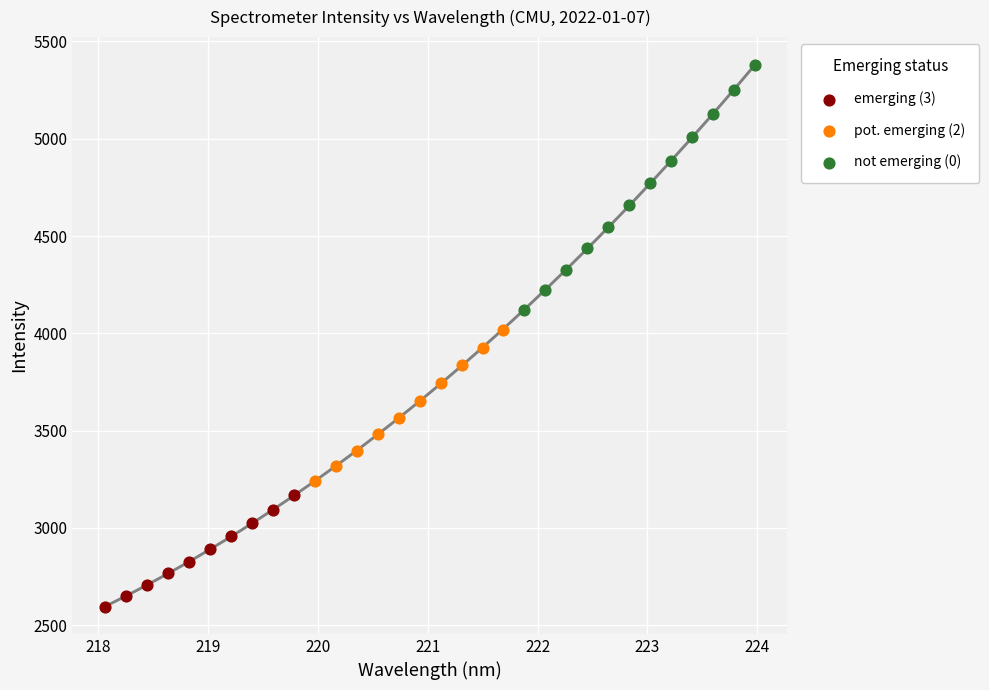

Which series contains the highest Y value?

not emerging (0)